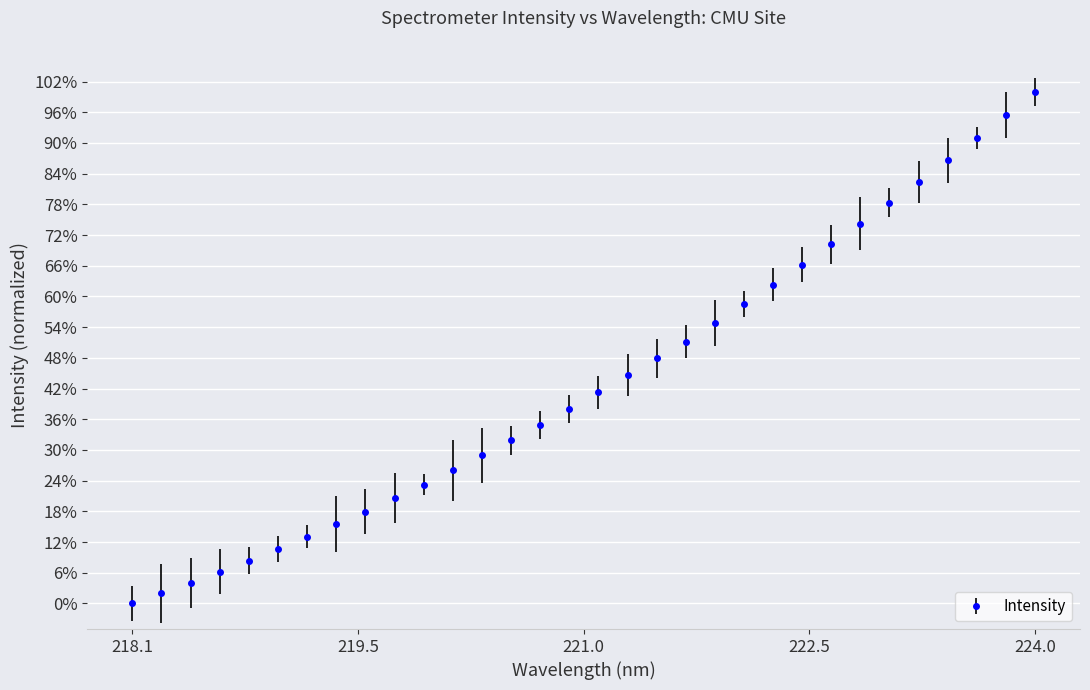

Reading left to right, extract all data points from this chart.

0.0	0.0	0.0	0.1	0.1	0.1	0.1	0.2	0.2	0.2	0.2	0.3	0.3	0.3	0.3	0.4	0.4	0.4	0.5	0.5	0.5	0.6	0.6	0.7	0.7	0.7	0.8	0.8	0.9	0.9	1.0	1.0